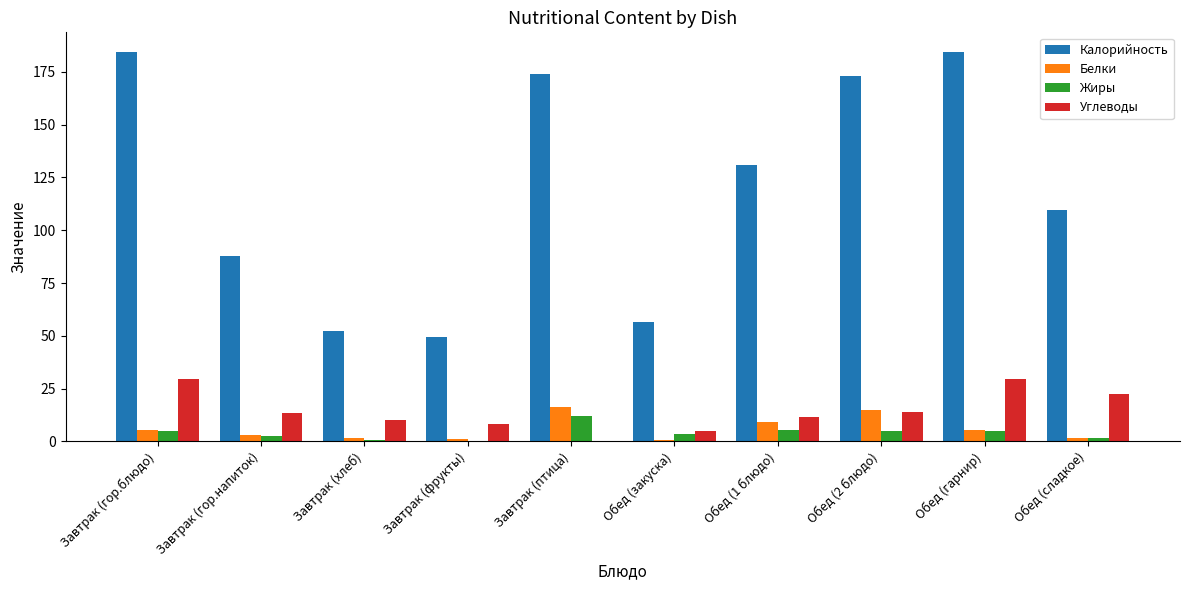

What is the total value across all series at Завтрак (гор.блюдо)?

224.6